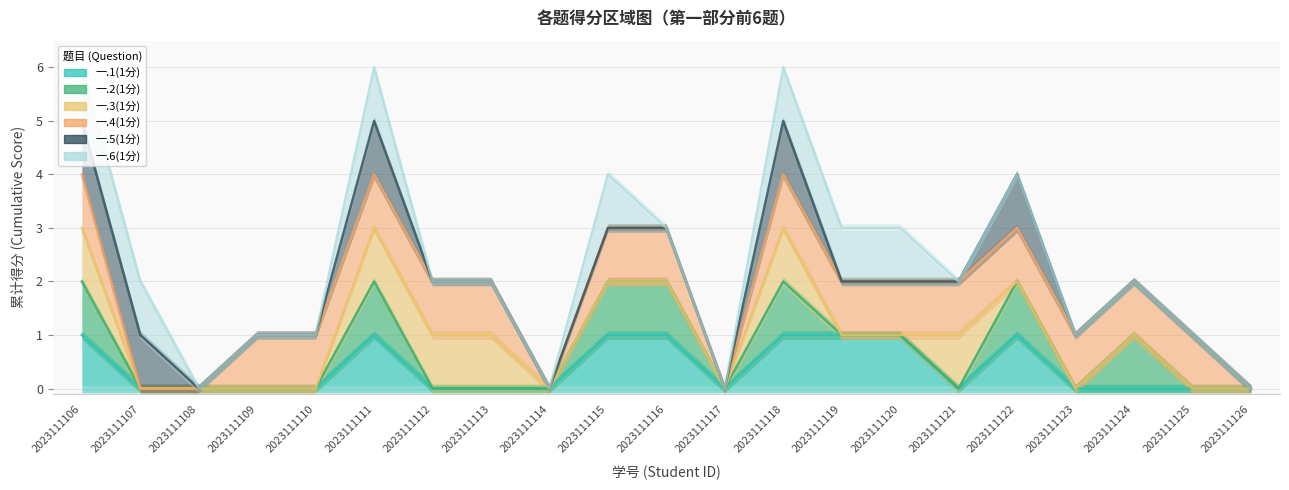

The 一.2(1分) series shows -1 at 2023111114. True or false?

False